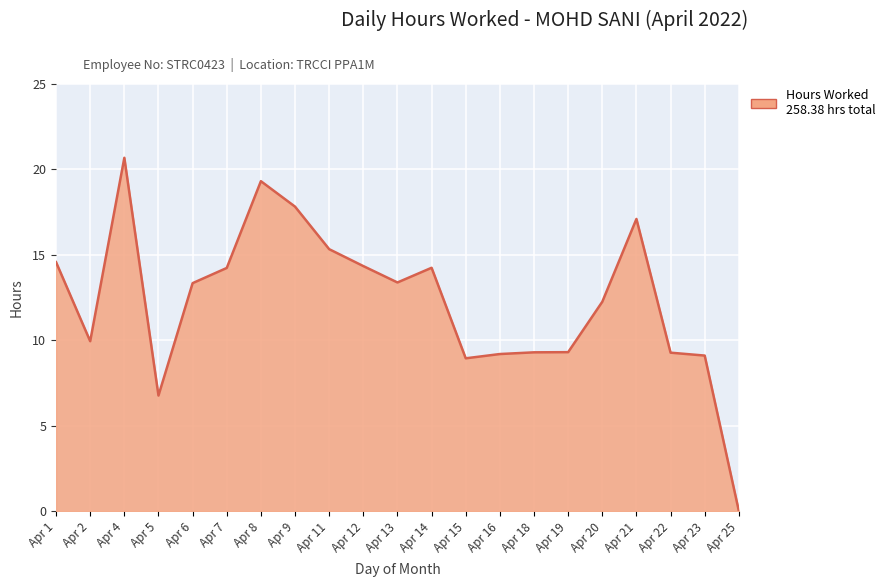

What is the difference between the values at Apr 25 and Apr 4?

20.7